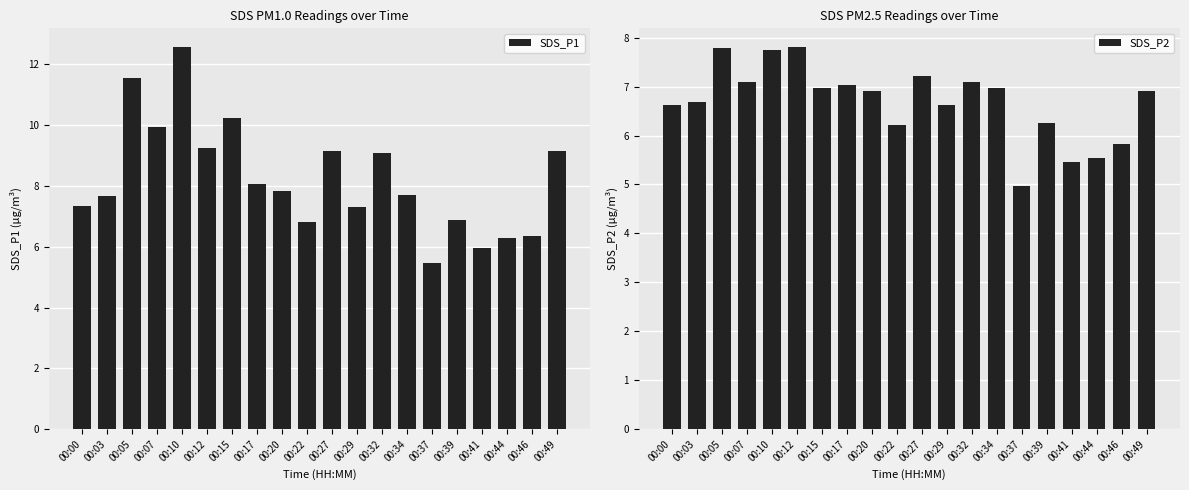

What is the value of the SDS_P1 bar at the 20th from the left?

9.2